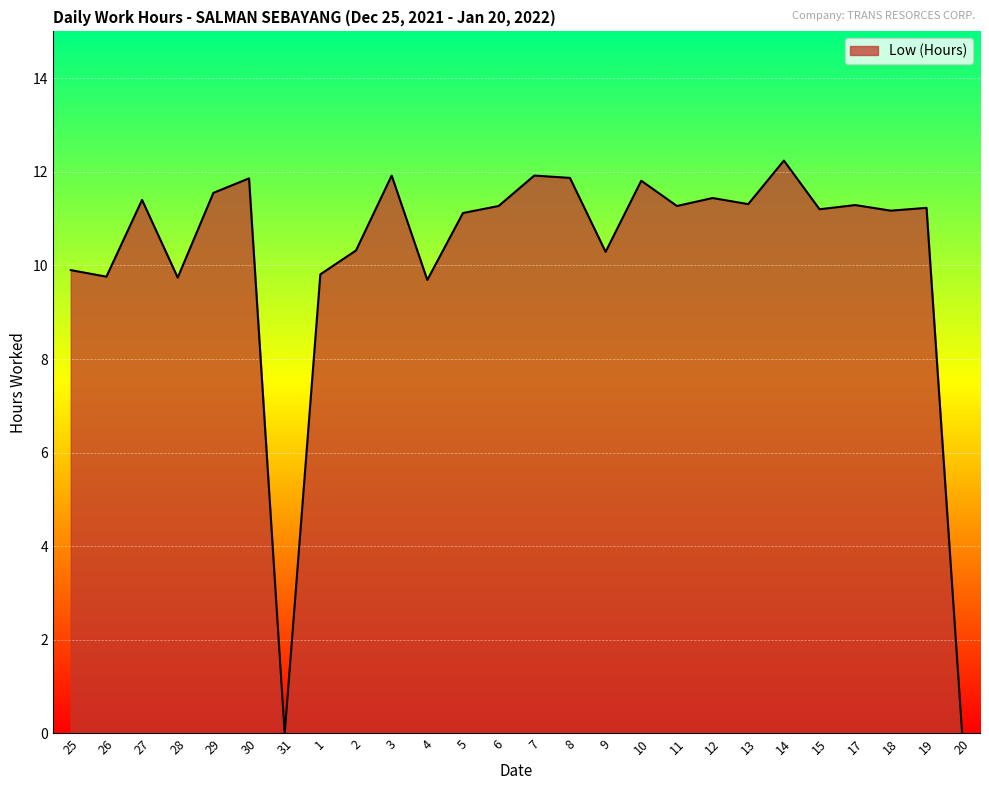

True or false: the data has more than 2 interior local peaks.

True